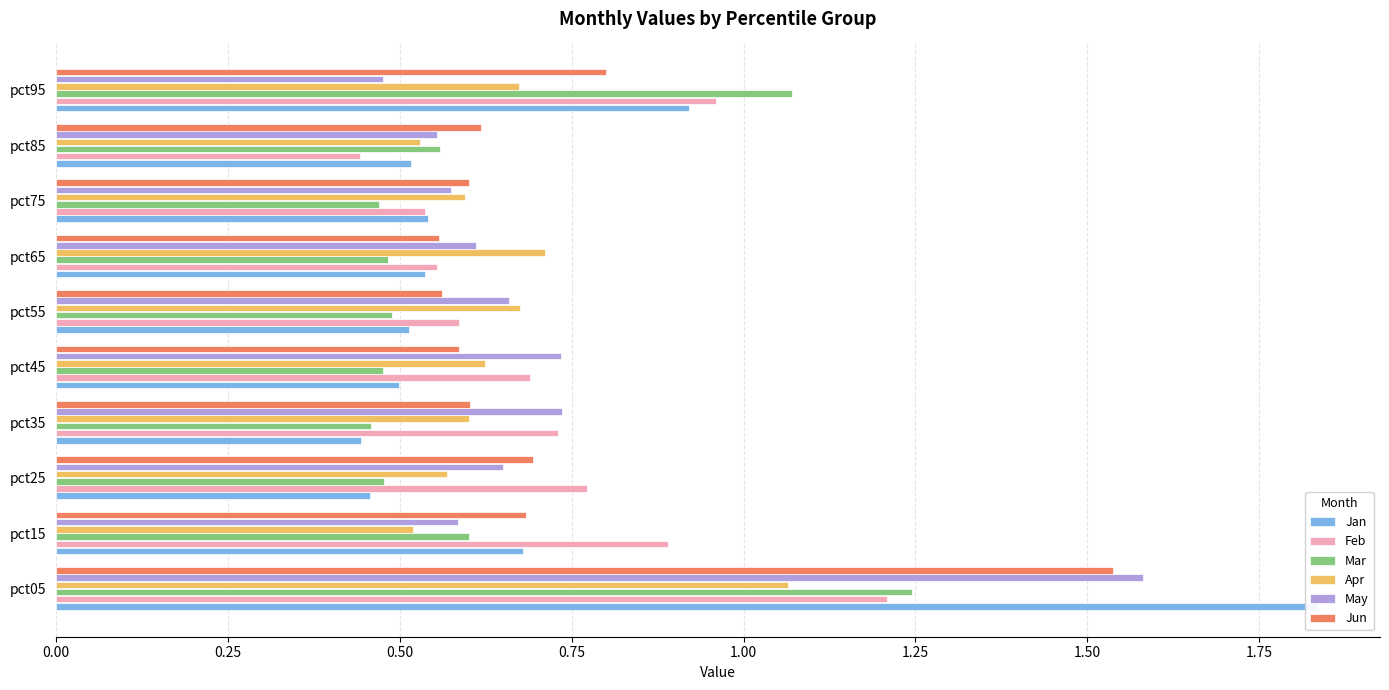

How many Jun values are between 0 and 1?

9